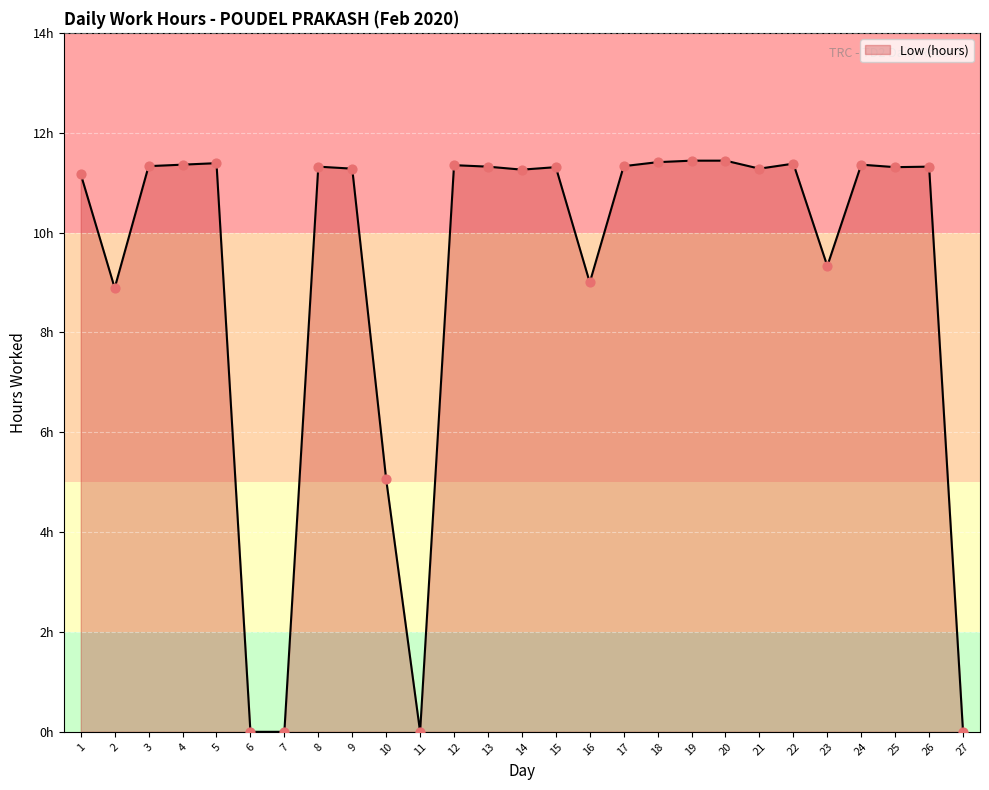

What is the ratio of the value at 3 to the value at 19?

1.0